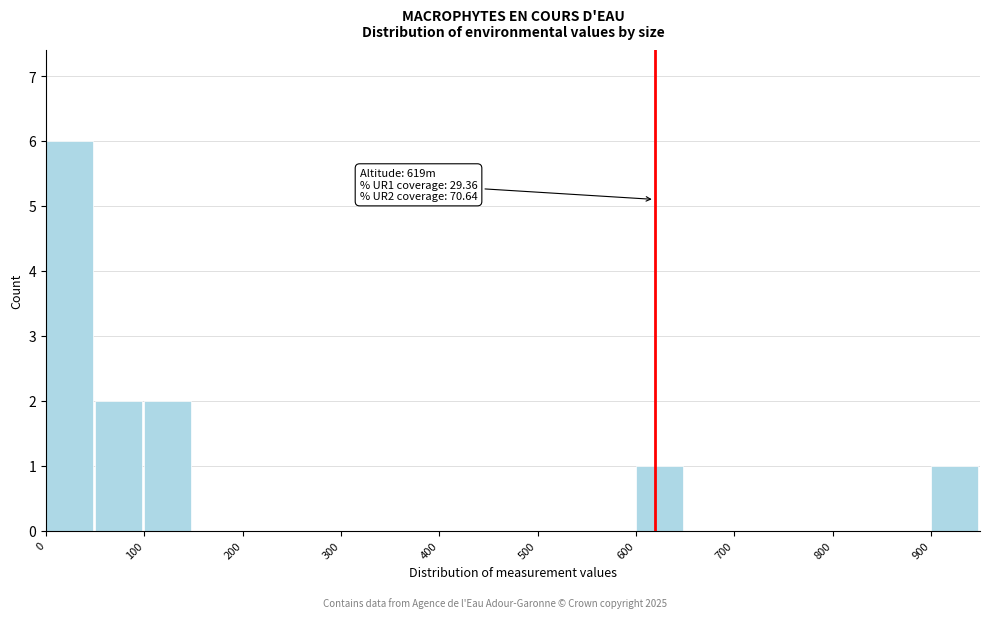

Over which range of the x-axis is the bar tallest?

0 to 50